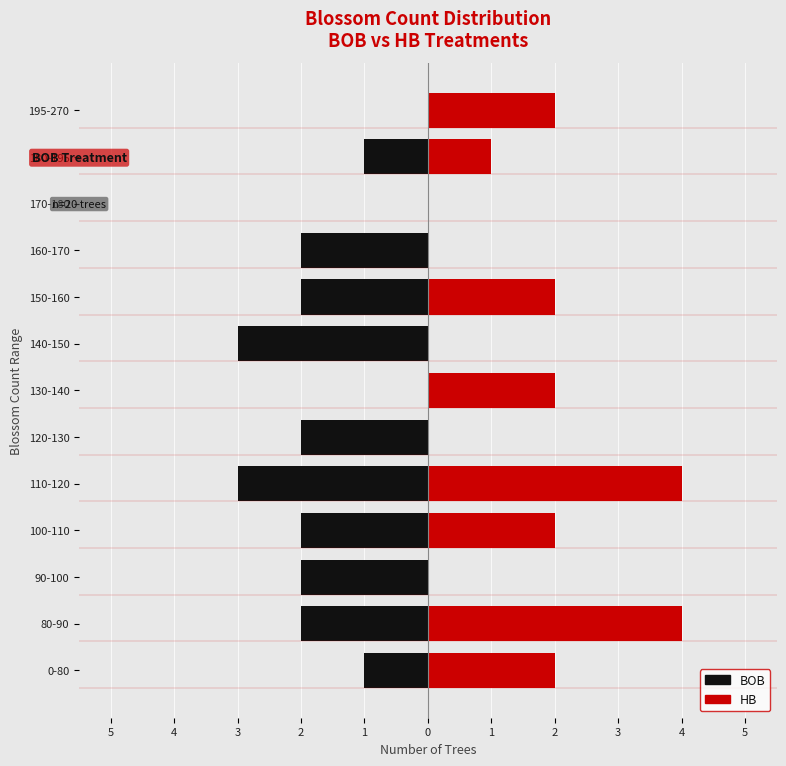

What is the difference between the second highest and second lowest values in the BOB series?

3